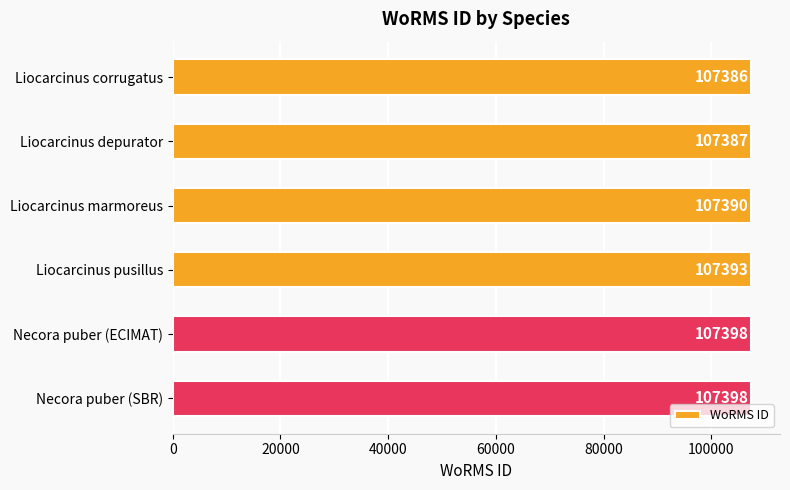

What is the label of the 4th bar from the bottom?

Liocarcinus marmoreus